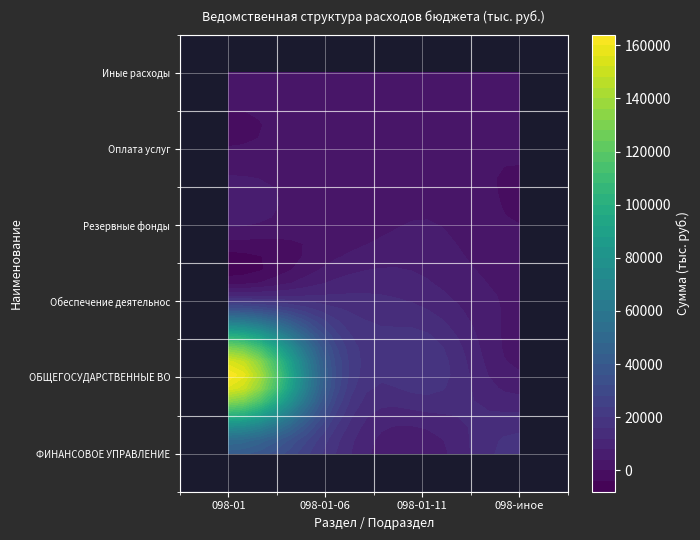

Which series has the widest spread of values?

ОБЩЕГОСУДАРСТВЕННЫЕ ВОПРОСЫ